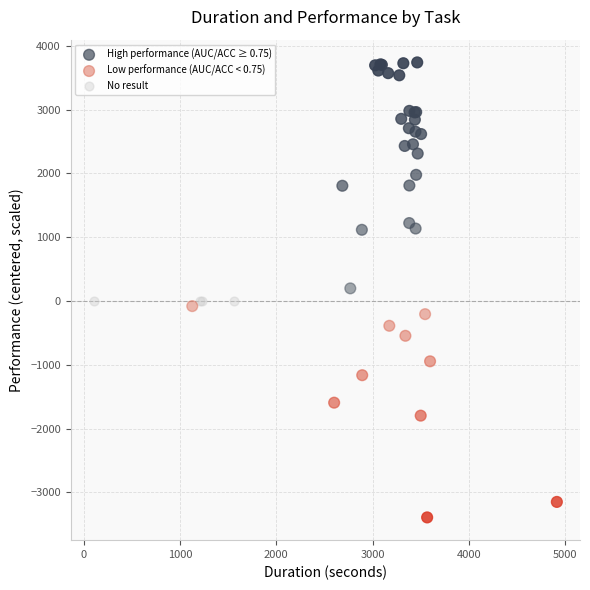

Which series contains the highest Y value?

High performance (AUC/ACC ≥ 0.75)